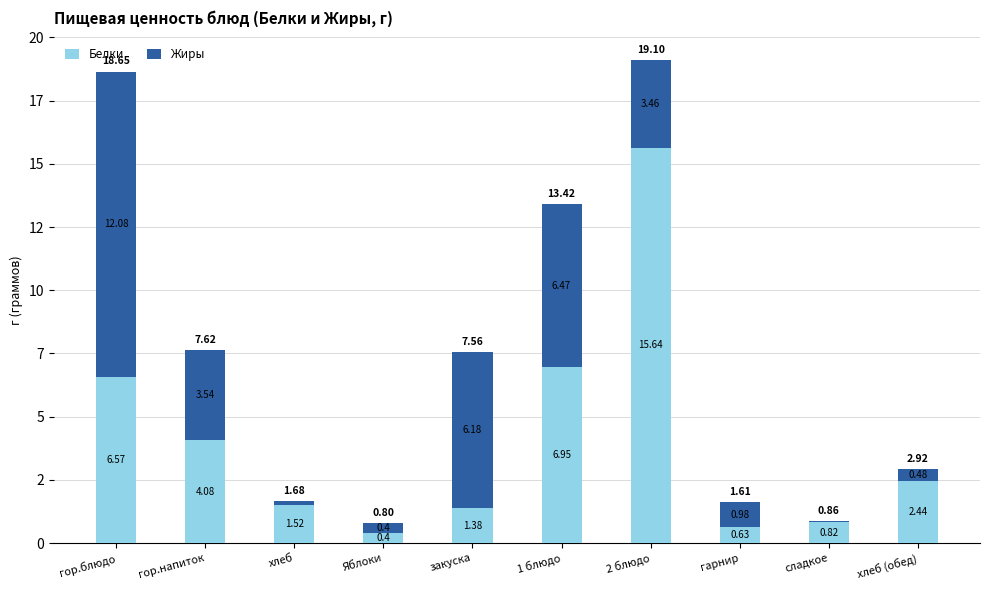

The value of Жиры at хлеб is 0.2. True or false?

True